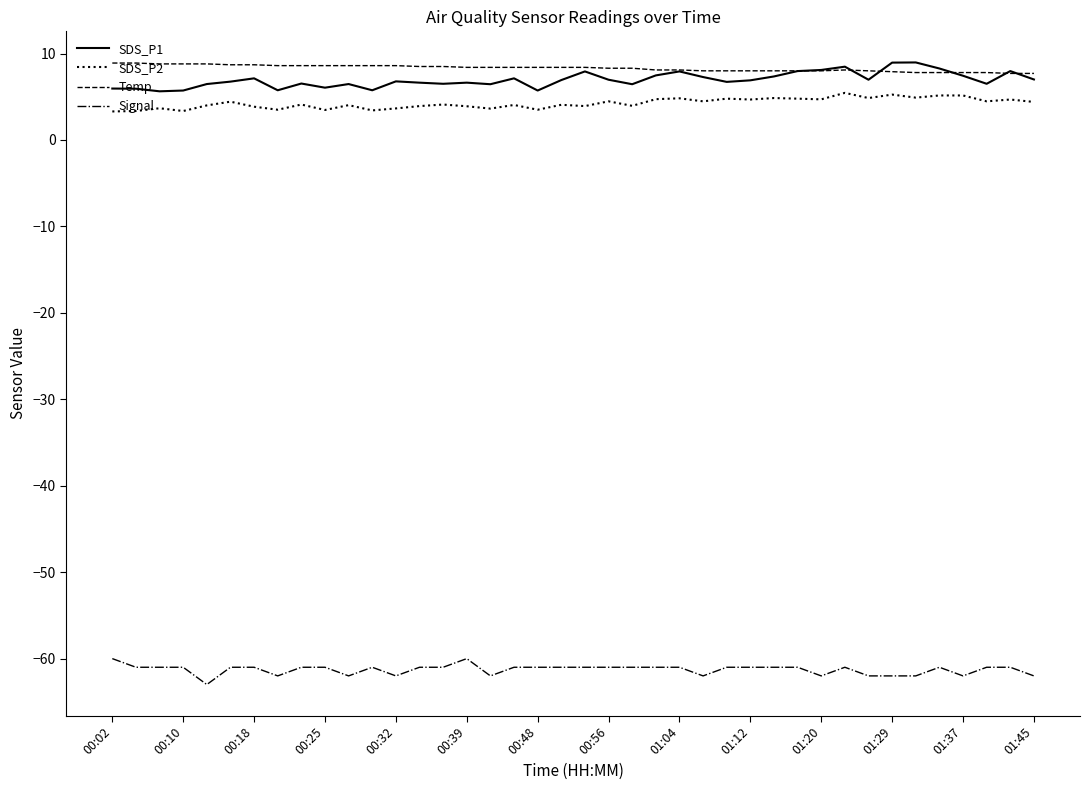

True or false: Temp and Signal intersect in this chart.

False